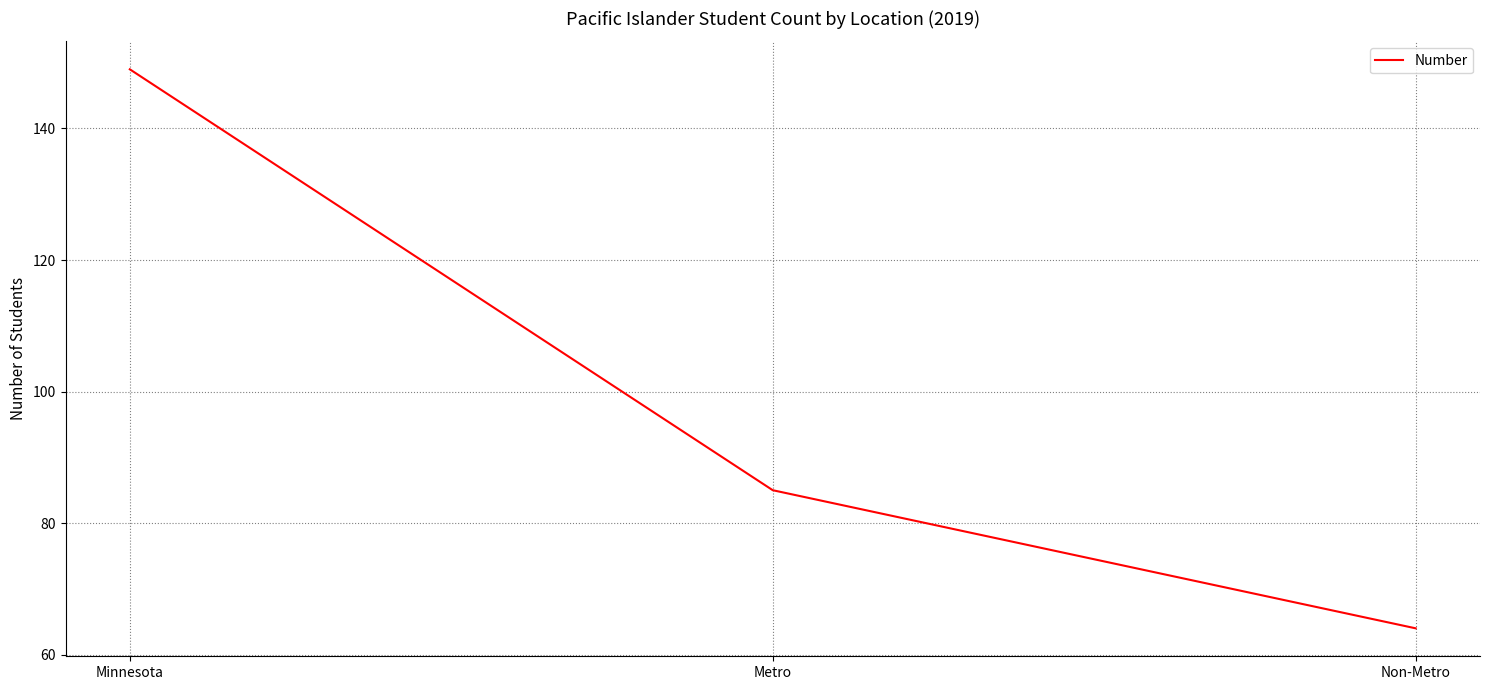

What position from the right is Metro?

2